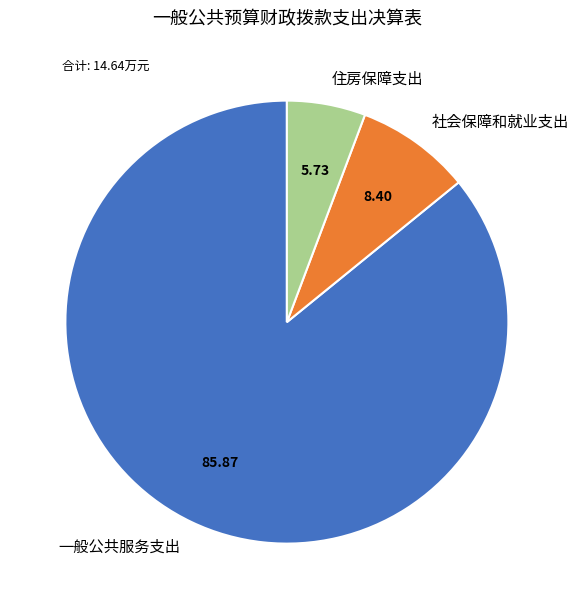

Does 一般公共服务支出 represent more than half of the total?

Yes